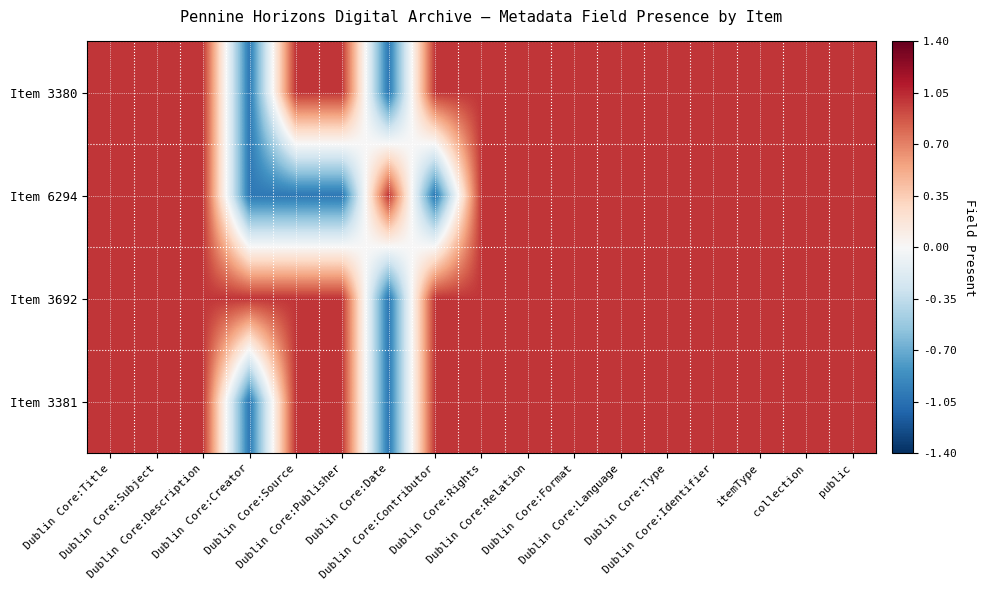

What is the spread (max minus min) of values at Dublin Core:Publisher?

2